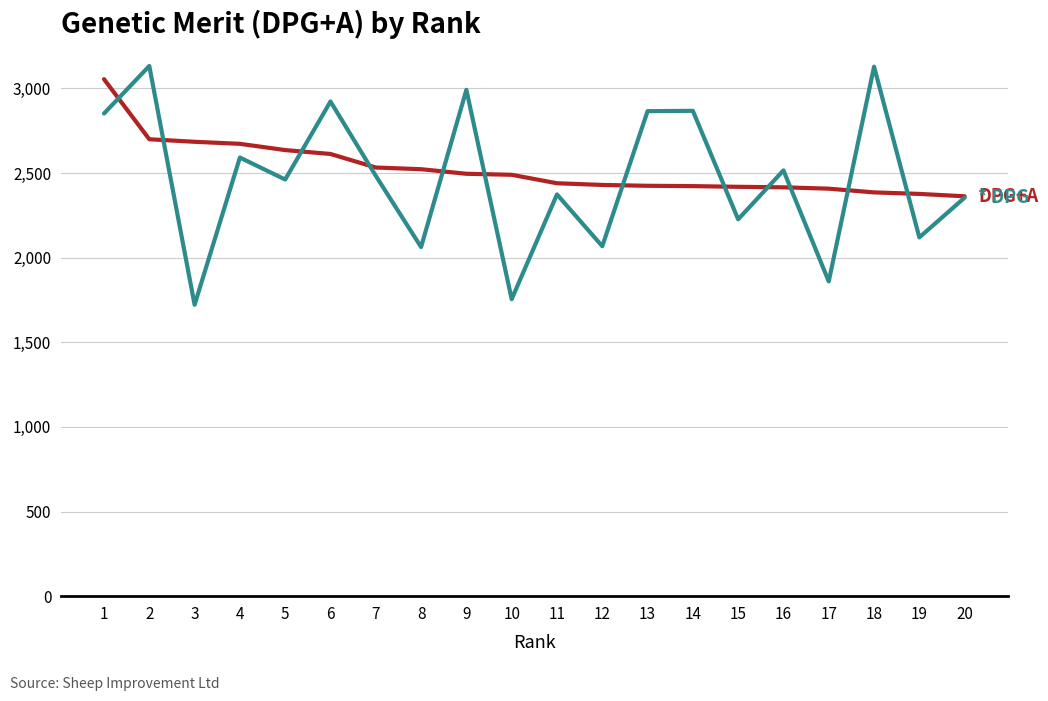

What is the spread (max minus min) of values at 13?

441